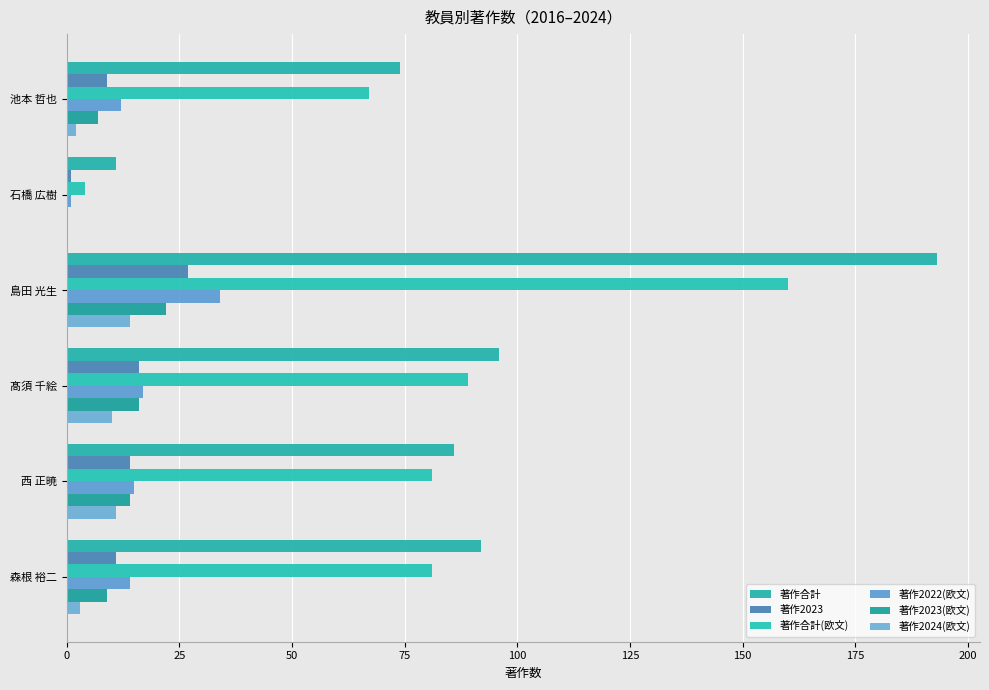

How many series are shown in this chart?

6